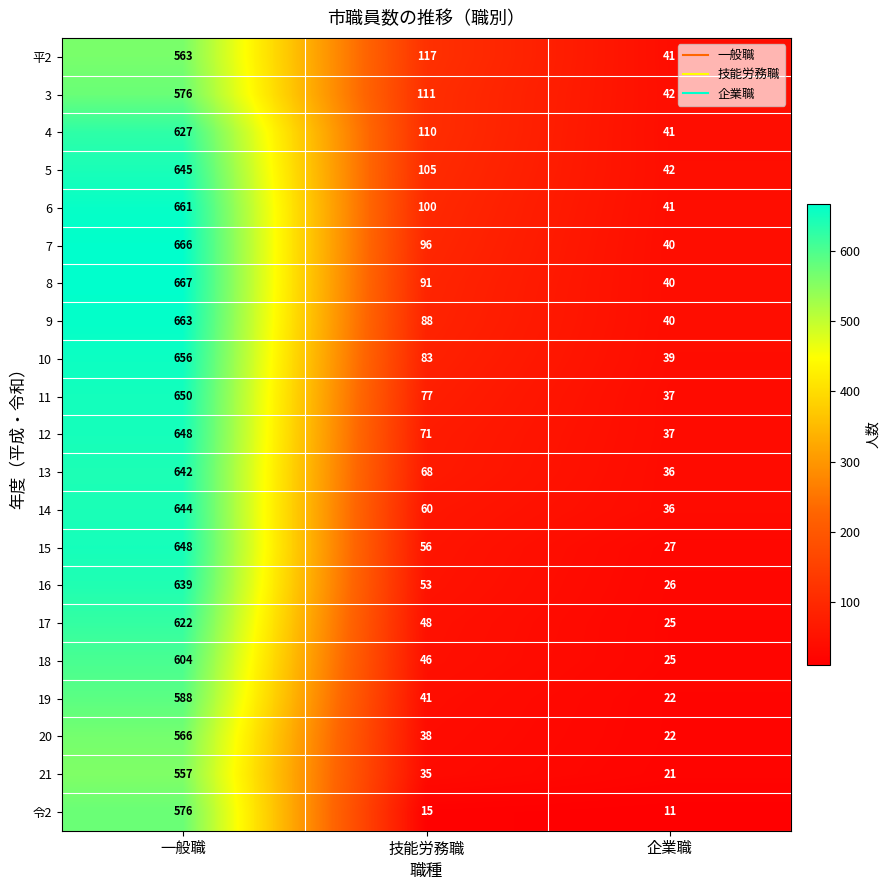

Rank the categories by 9 value from lowest to highest.

企業職, 技能労務職, 一般職